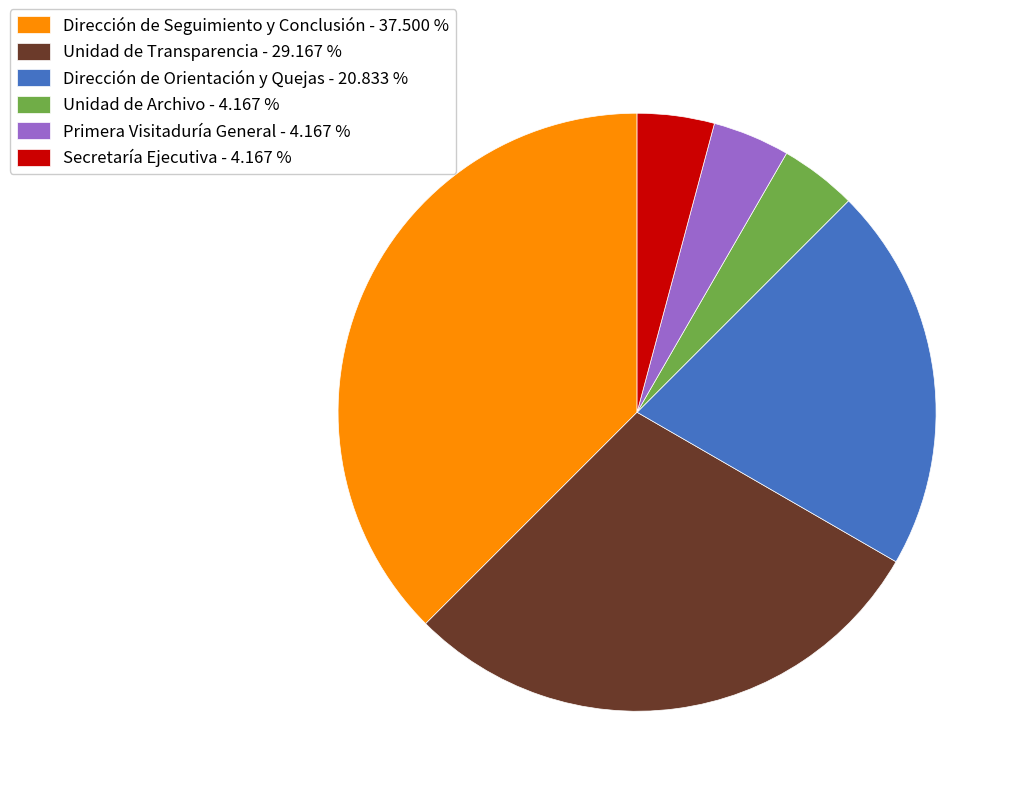

Count the number of slices in the pie.

6